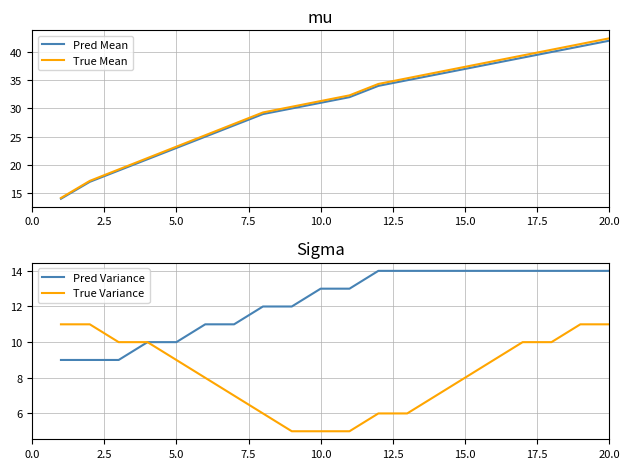

What are all the series names shown in the legend?

Pred Mean, True Mean, Pred Variance, True Variance